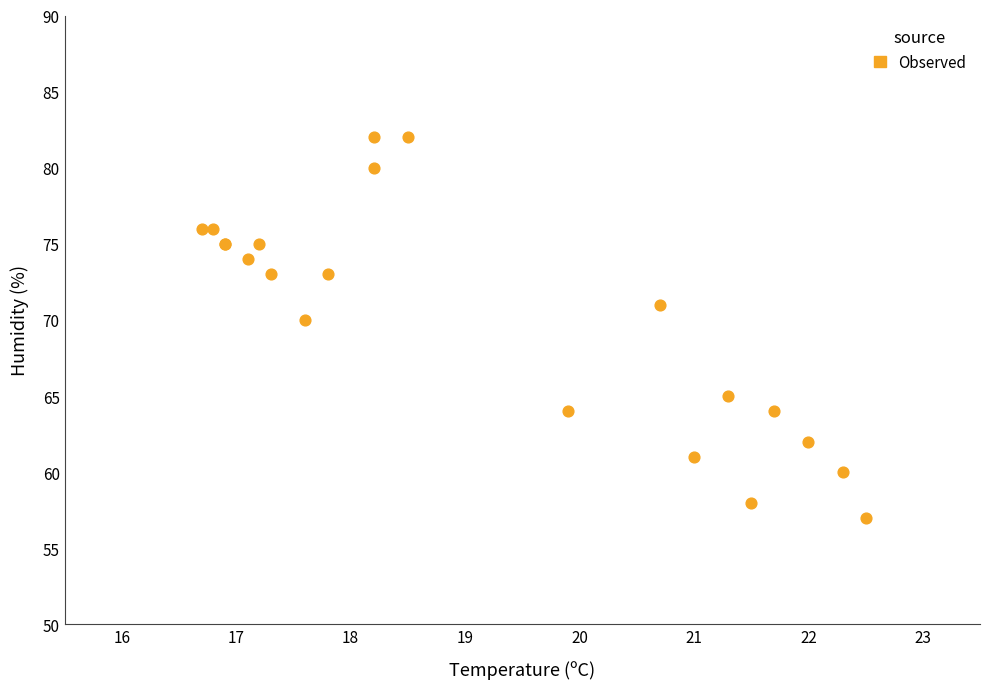

What Y value in the scatter plot is closest to 69?

70